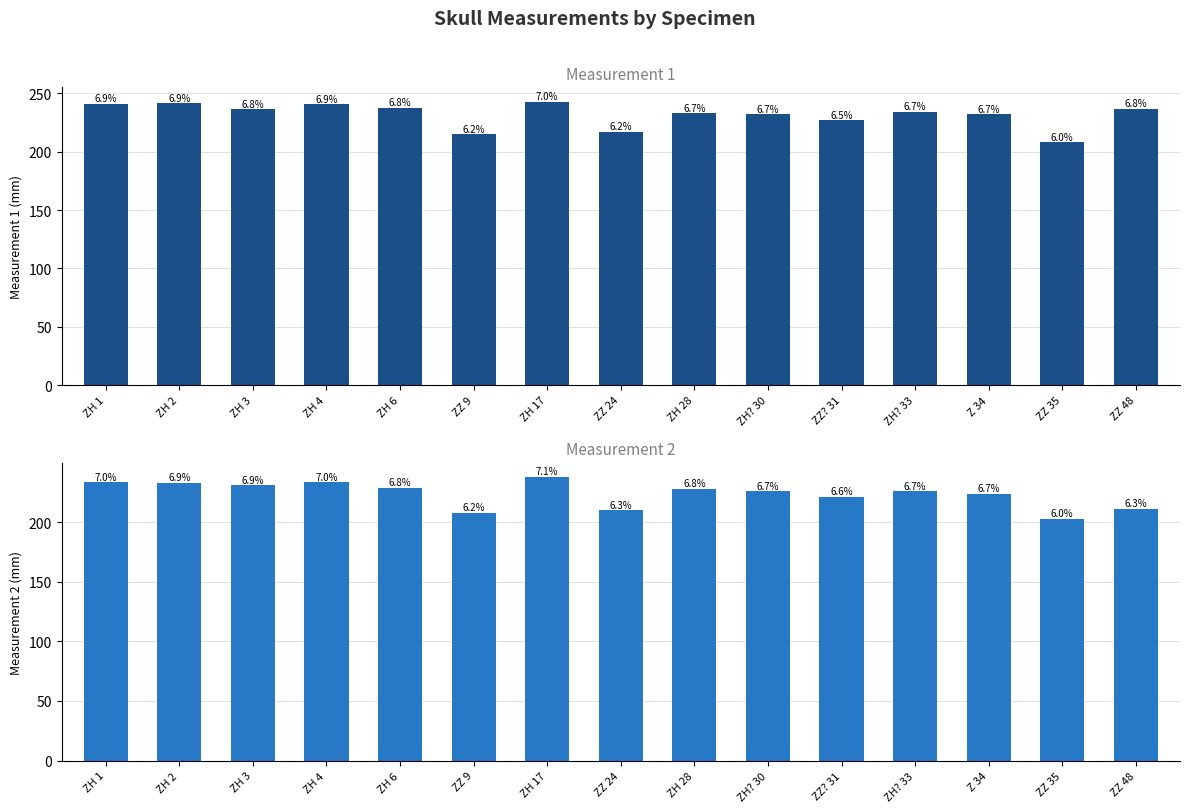

Count the number of data series in this chart.

2